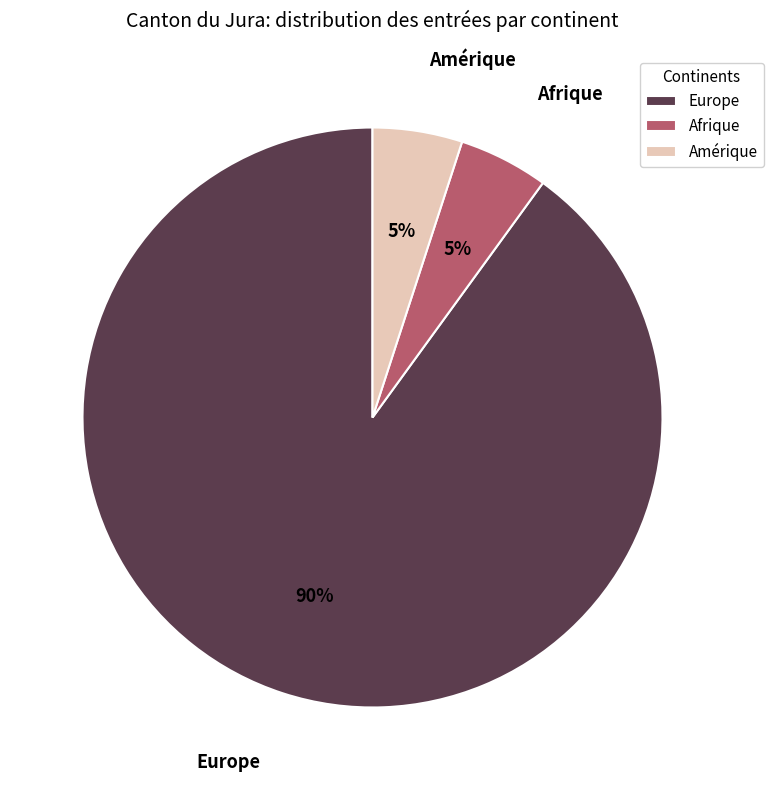

Is the sum of Afrique and Amérique greater than half?

No